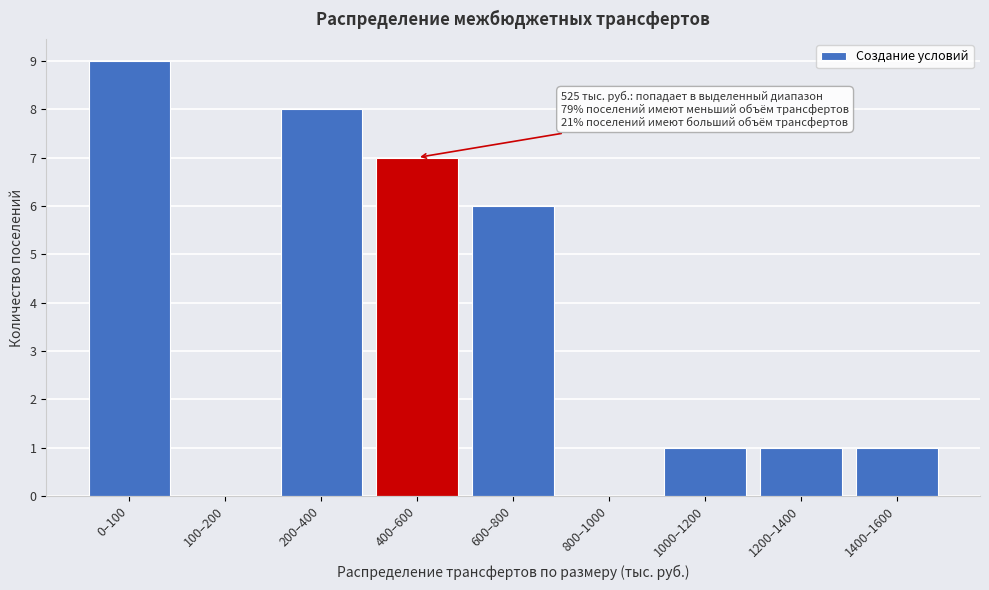

Reading right to left, extract all data points from this chart.

1400–1600=1	1200–1400=1	1000–1200=1	800–1000=0	600–800=6	400–600=7	200–400=8	100–200=0	0–100=9